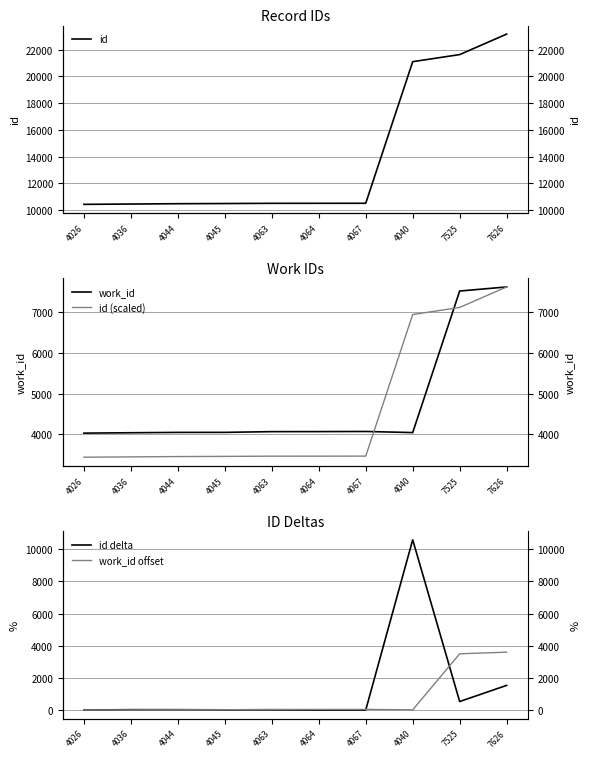

At 4044, list the series in order from smallest to largest.

work_id offset, id delta, id (scaled), work_id, id